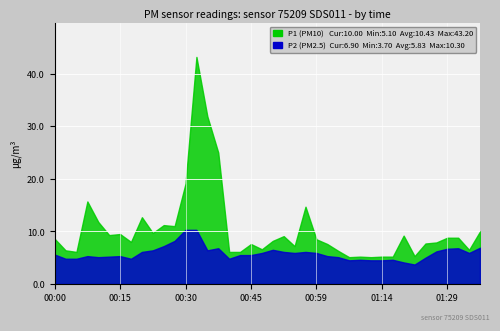

Which category has the lowest value across all series?

01:22